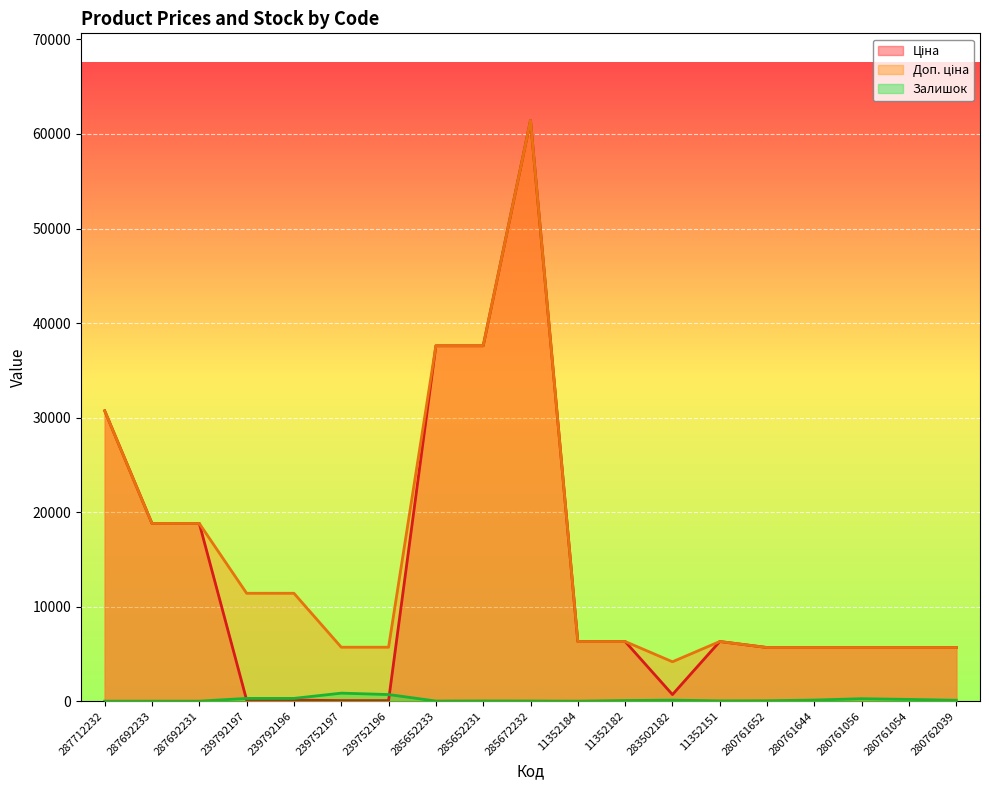

How many interior local peaks does the Доп. ціна series have?

2